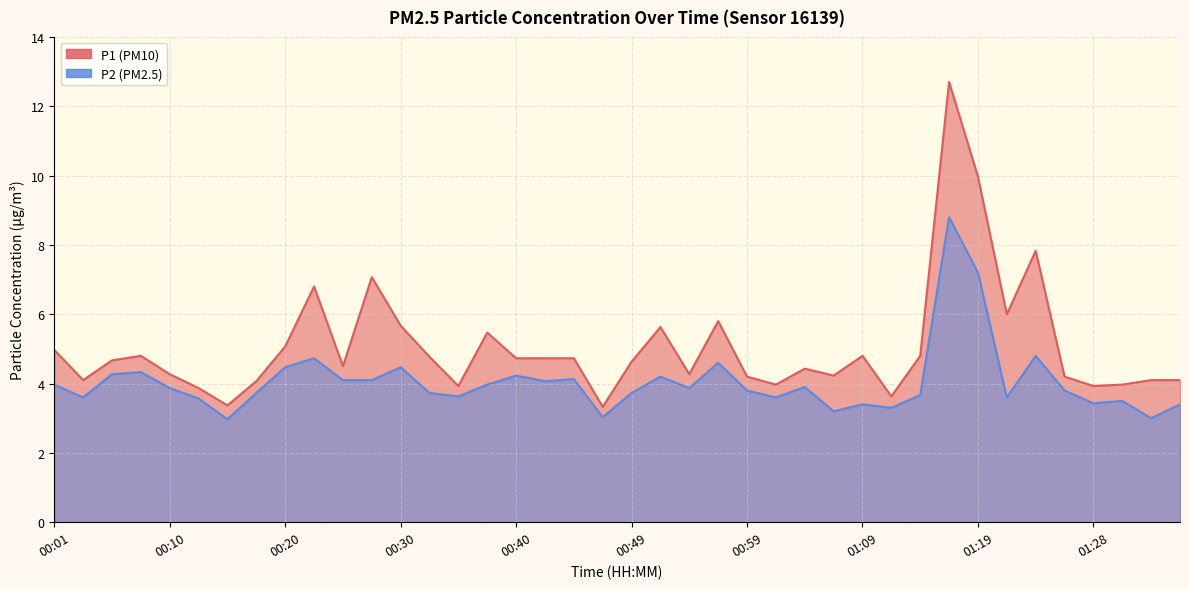

Reading right to left, list all the values displayed in this chart.

P1: 4.1	4.1	4.0	3.9	4.2	7.8	6.0	10.0	12.7	4.8	3.6	4.8	4.2	4.4	4.0	4.2	5.8	4.3	5.6	4.6	3.3	4.7	4.7	4.7	5.5	3.9	4.8	5.7	7.1	4.5	6.8	5.1	4.1	3.4	3.9	4.3	4.8	4.7	4.1	5.0
P2: 3.4	3.0	3.5	3.4	3.8	4.8	3.6	7.2	8.8	3.7	3.3	3.4	3.2	3.9	3.6	3.8	4.6	3.9	4.2	3.7	3.0	4.1	4.1	4.2	4.0	3.6	3.7	4.5	4.1	4.1	4.7	4.5	3.7	3.0	3.6	3.9	4.3	4.3	3.6	4.0